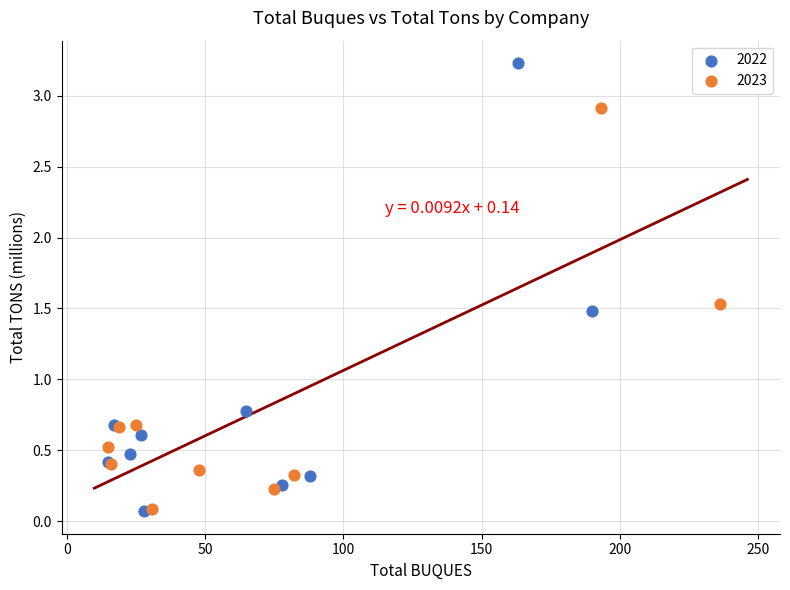

Which series has the largest Y range (max minus min)?

2022